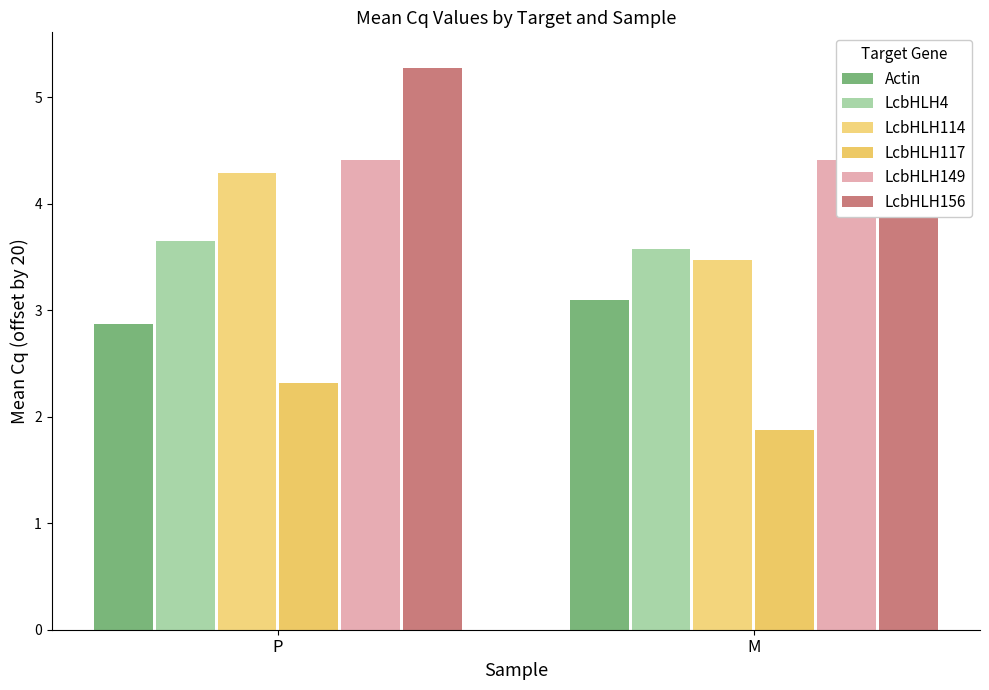

Reading left to right, extract all data points from this chart.

Actin: 2.9	3.1
LcbHLH4: 3.6	3.6
LcbHLH114: 4.3	3.5
LcbHLH117: 2.3	1.9
LcbHLH149: 4.4	4.4
LcbHLH156: 5.3	5.3